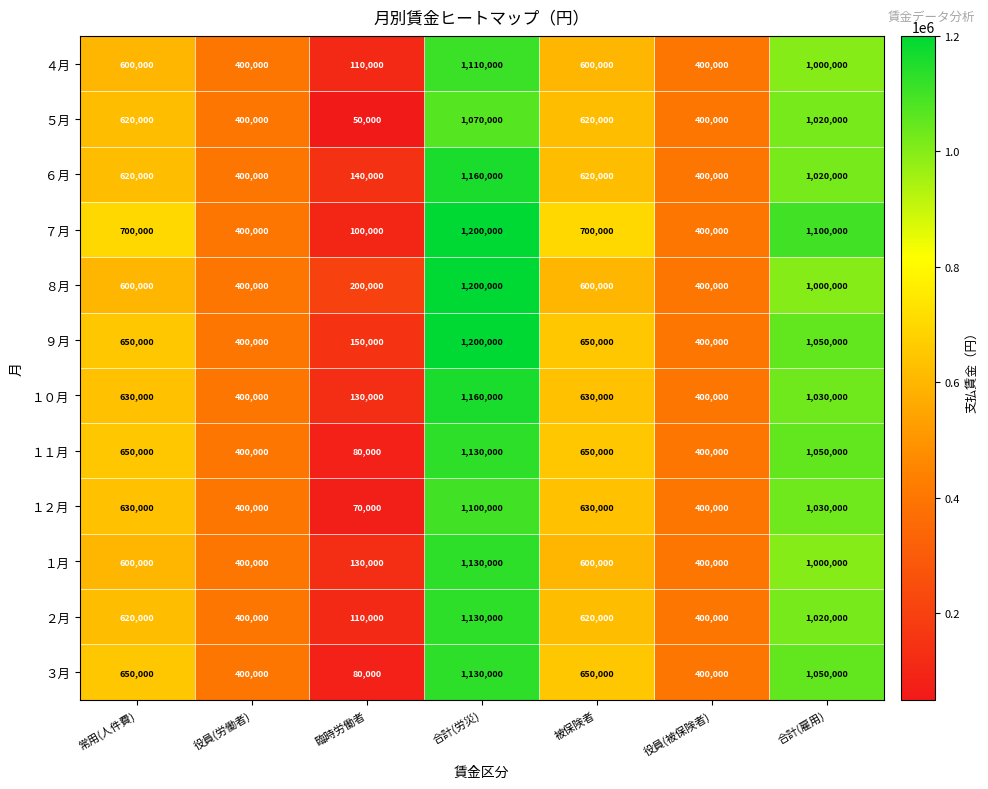

At how many categories does at least one series exceed 439546?

4